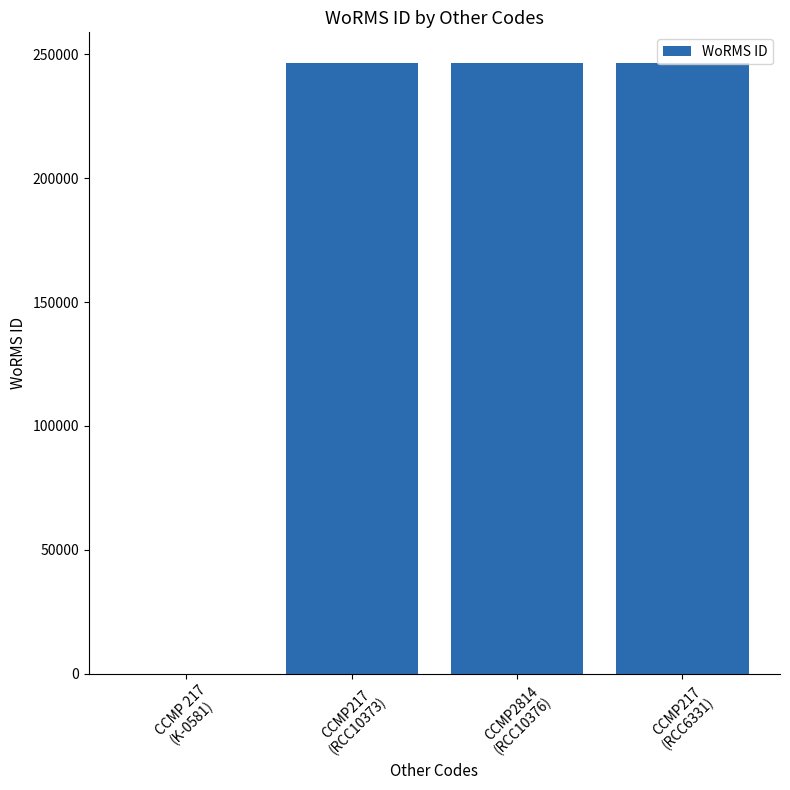

The chart shows a value of 246590 at CCMP2814
(RCC10376). True or false?

True